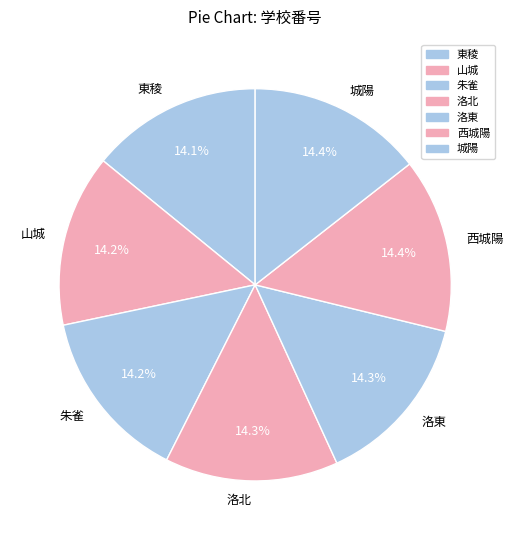

Count the number of slices in the pie.

7